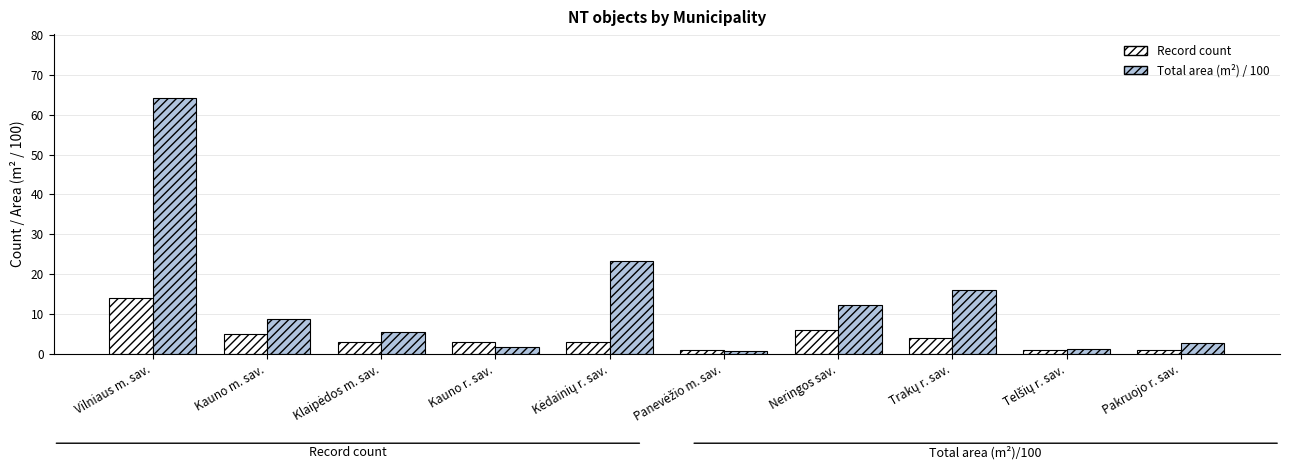

What is the sum of all Record count values?

41.0